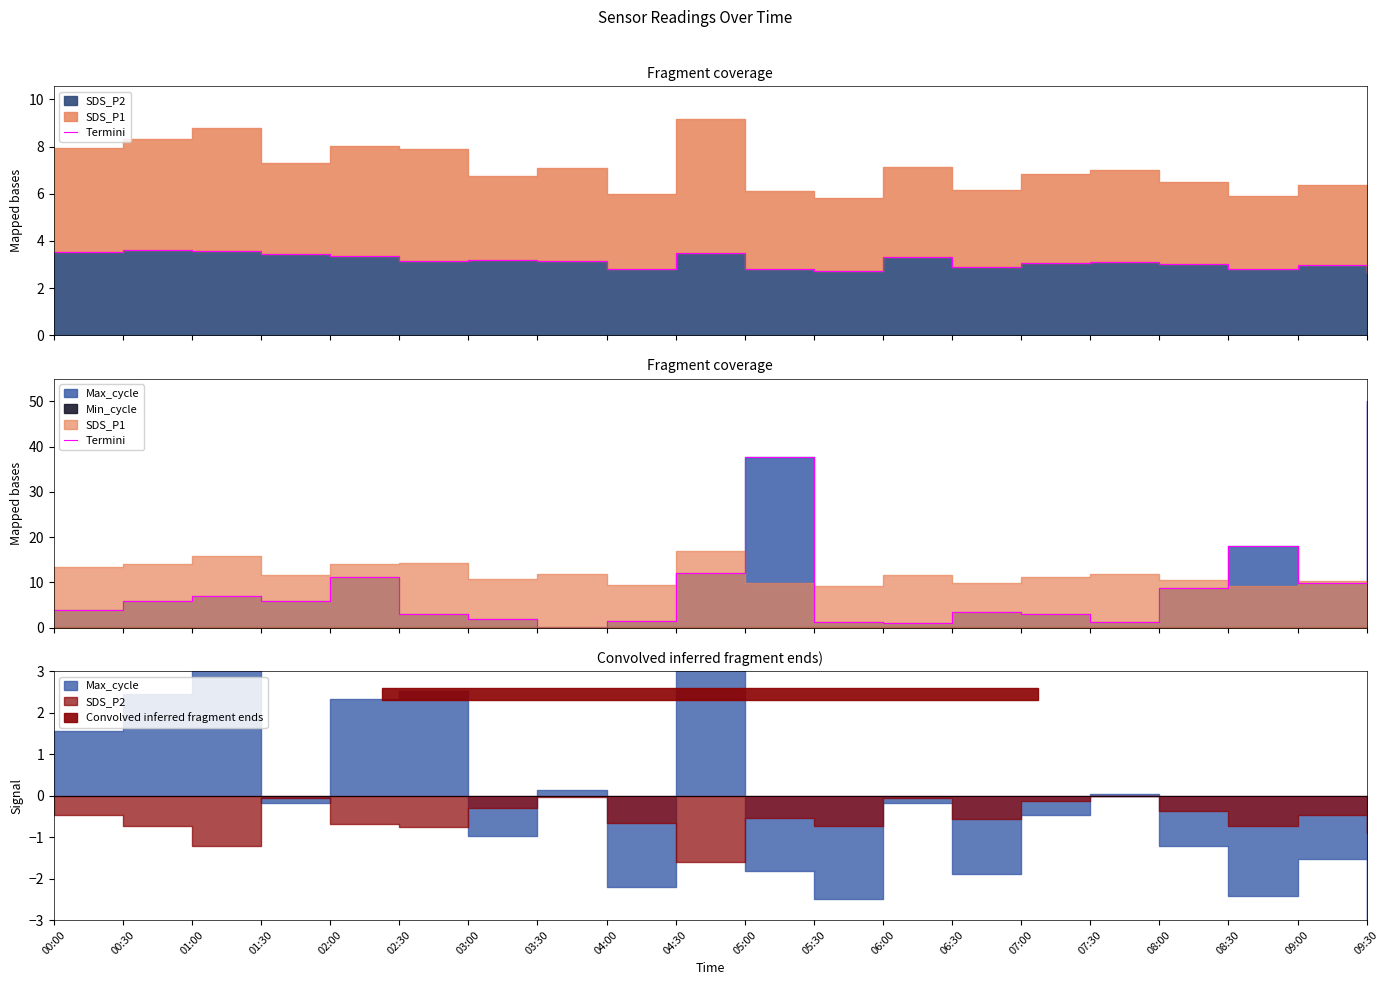

What is the value of the 17th point from the left?

8.8